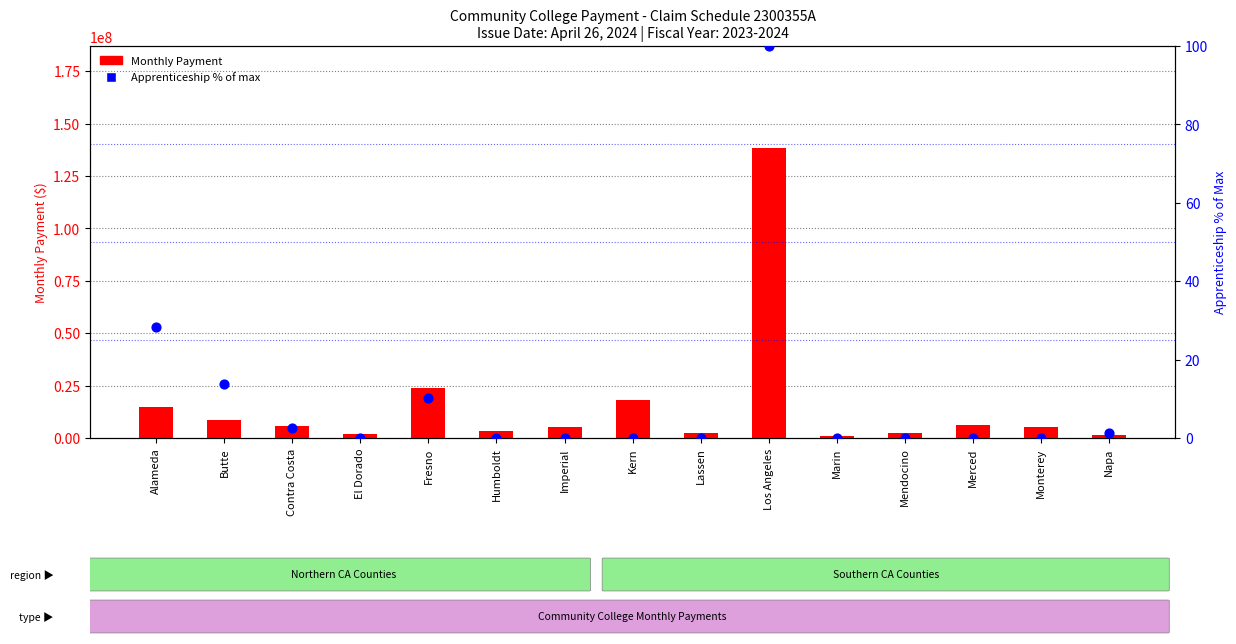

Is the value of Monthly Payment at Kern greater than the value of Apprenticeship % of max at Fresno?

Yes